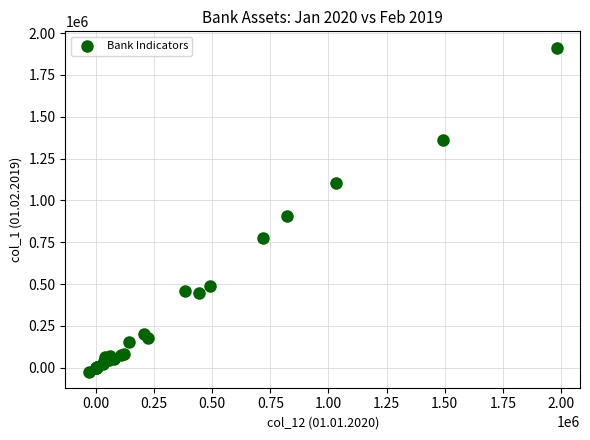

What Y value in the scatter plot is closest to 945221?

904750